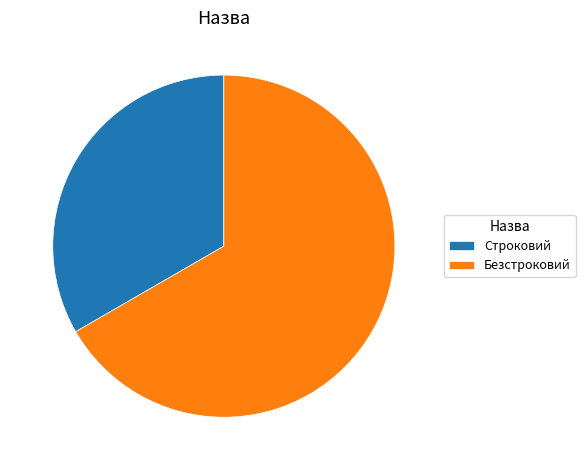

Combined, do Безстроковий and Строковий account for over 50%?

Yes